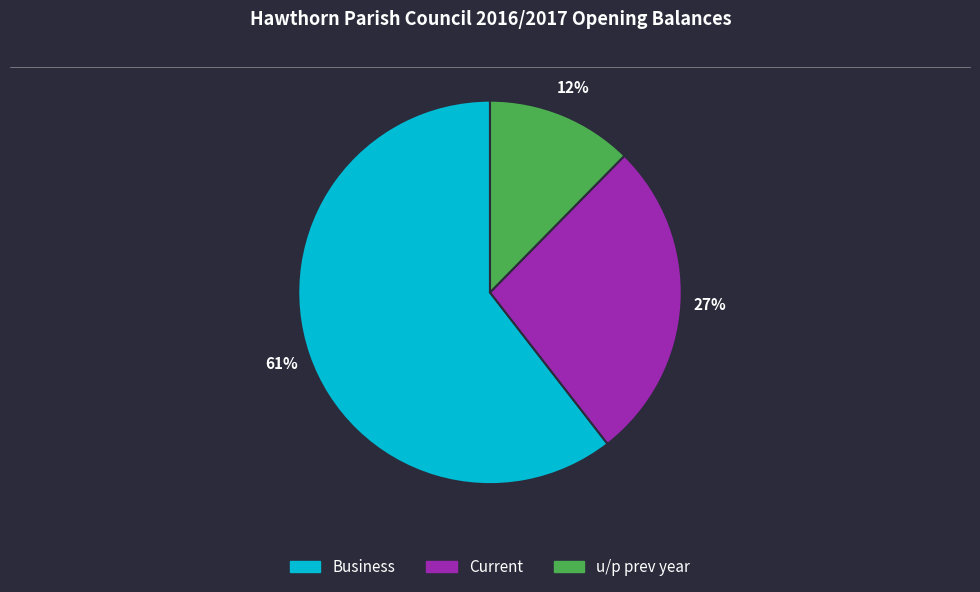

Is the sum of Current and u/p prev year greater than half?

No